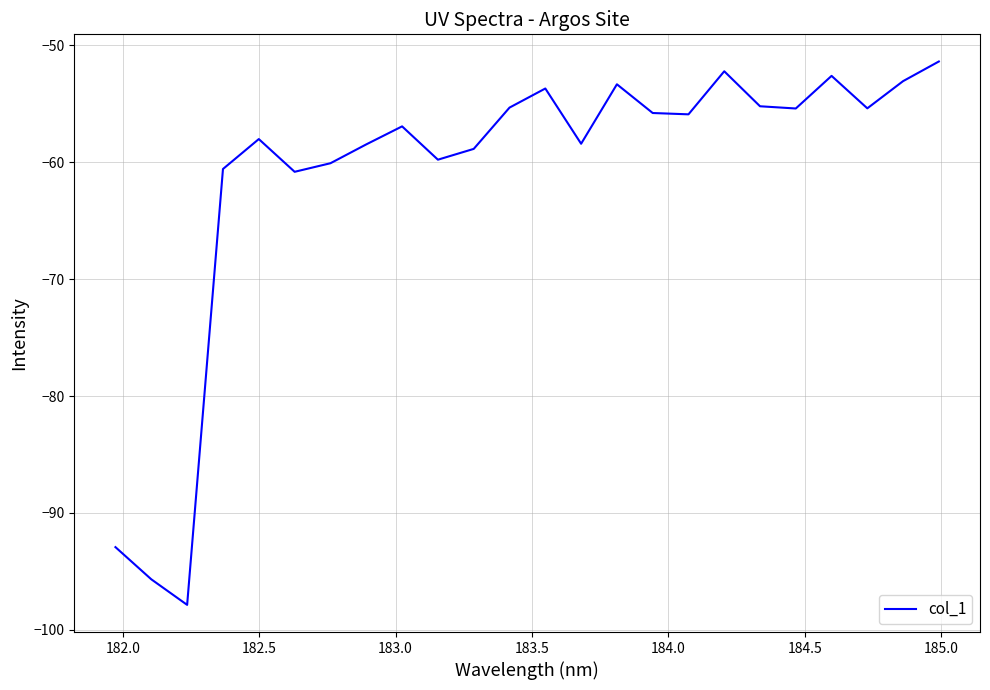

What is the minimum value shown in the chart?

-97.9